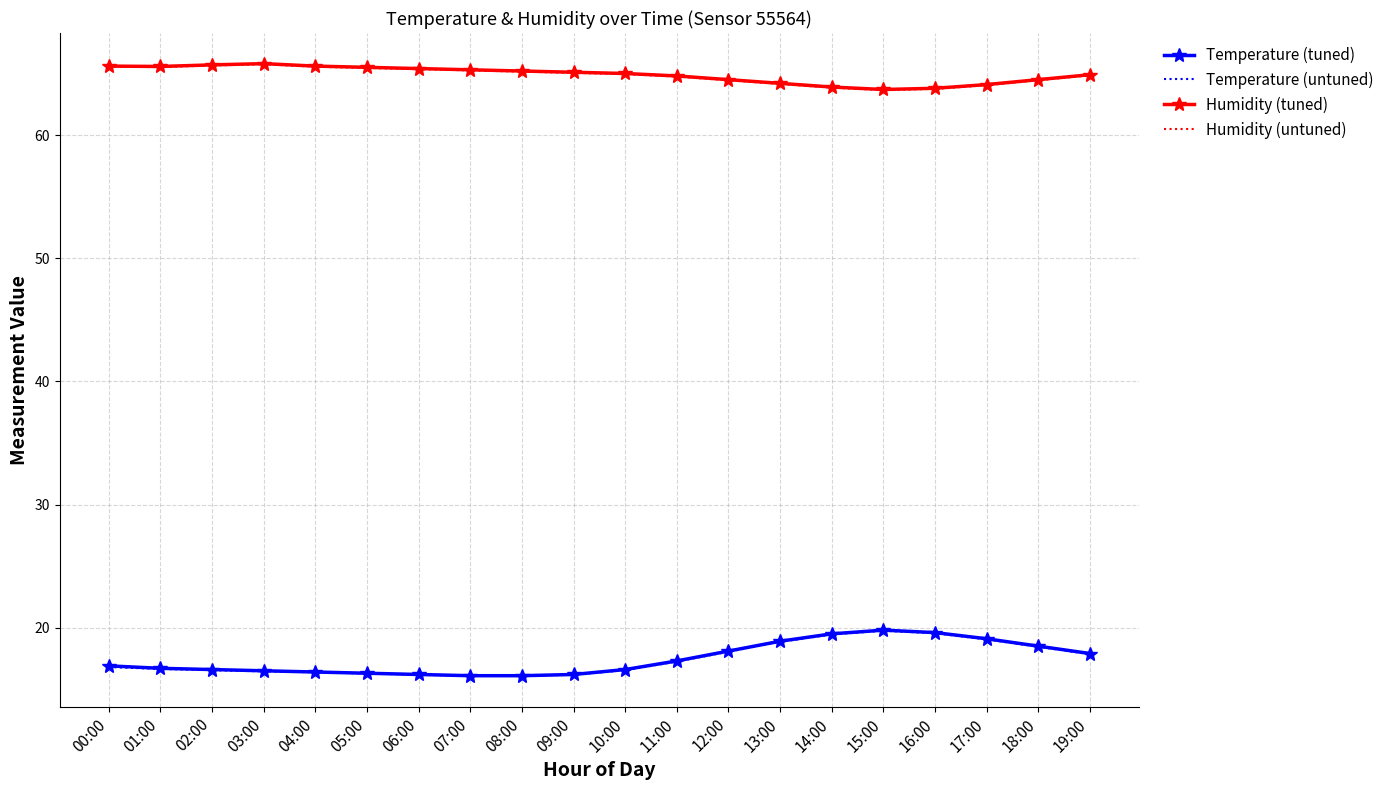

What is the total value across all series at 05:00?

163.5